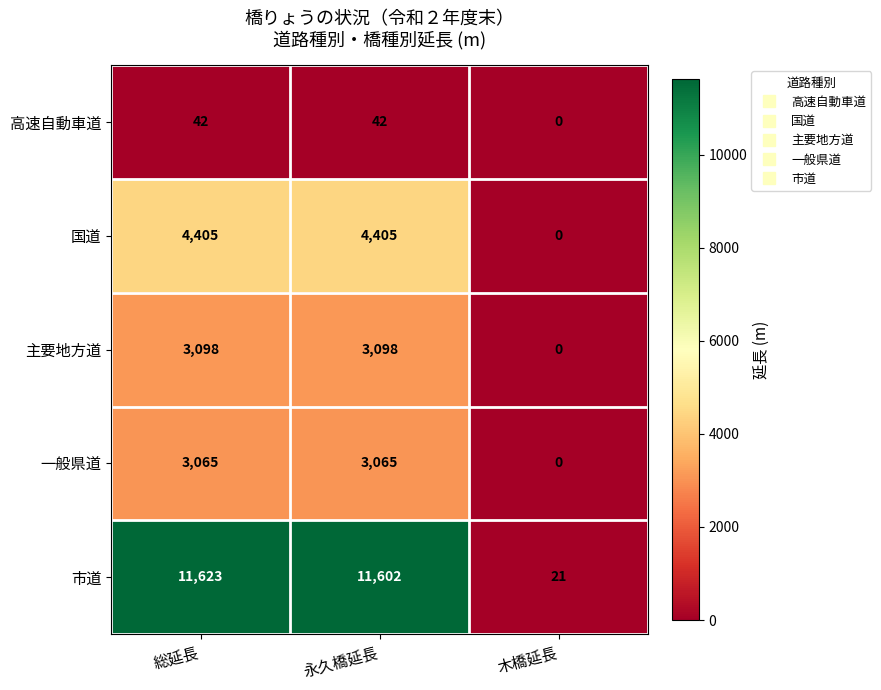

Reading right to left, list all the values displayed in this chart.

高速自動車道: 0	42	42
国道: 0	4405	4405
主要地方道: 0	3098	3098
一般県道: 0	3065	3065
市道: 21	11602	11623